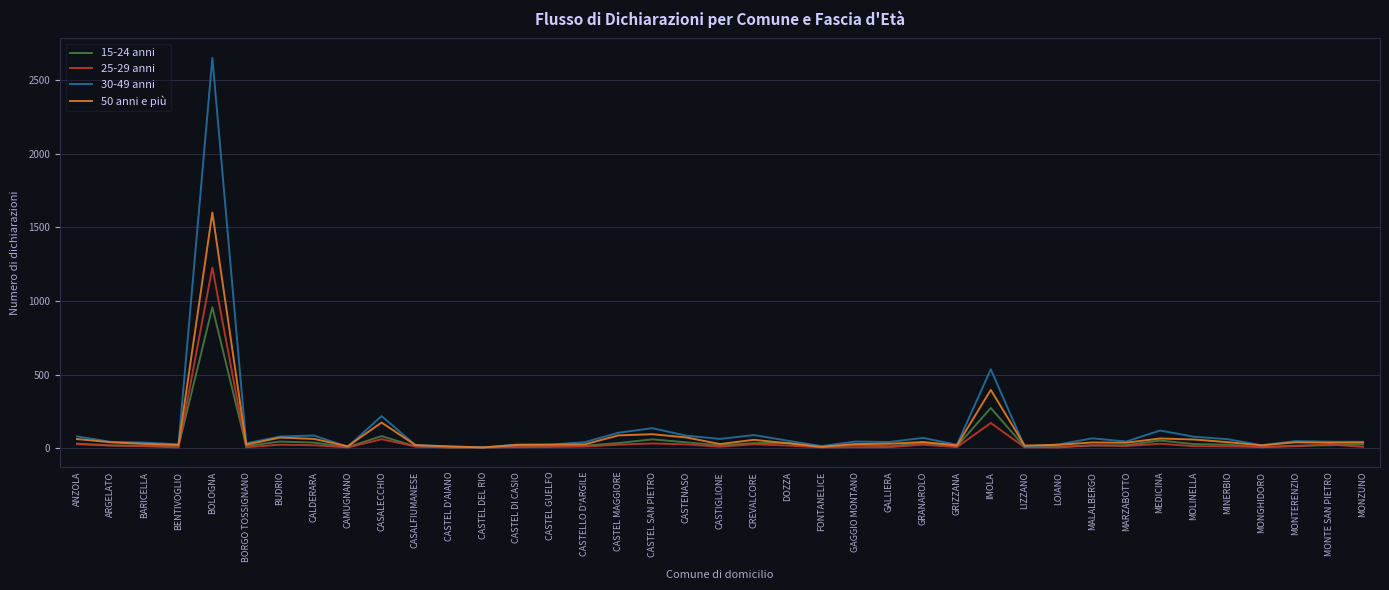

At which category is the sum across all series the highest?

BOLOGNA